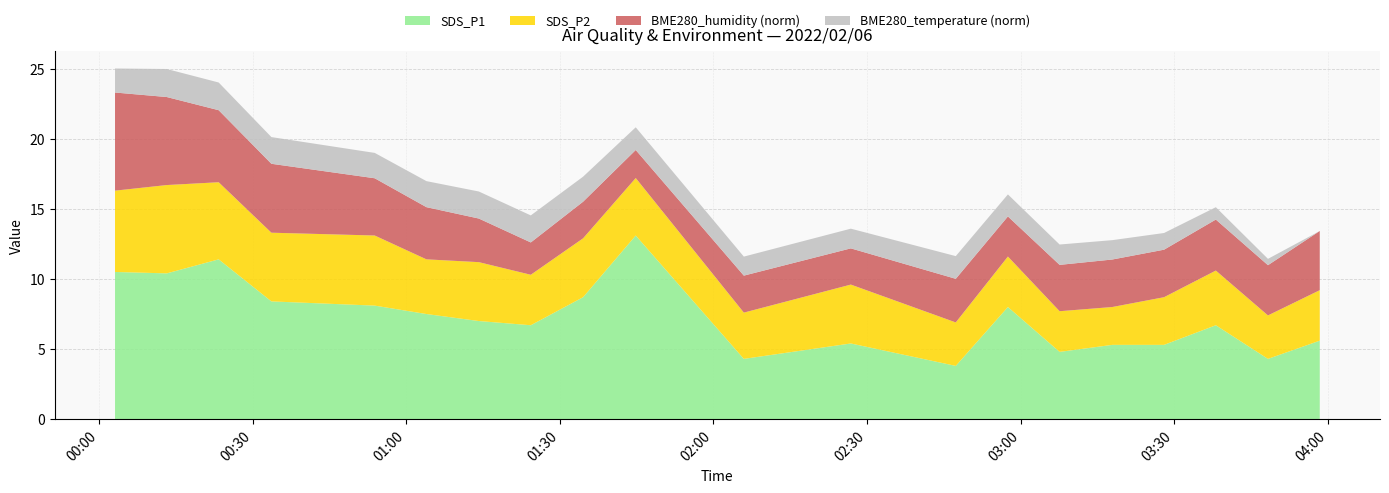

What is the lowest value of the SDS_P1 series?

3.8